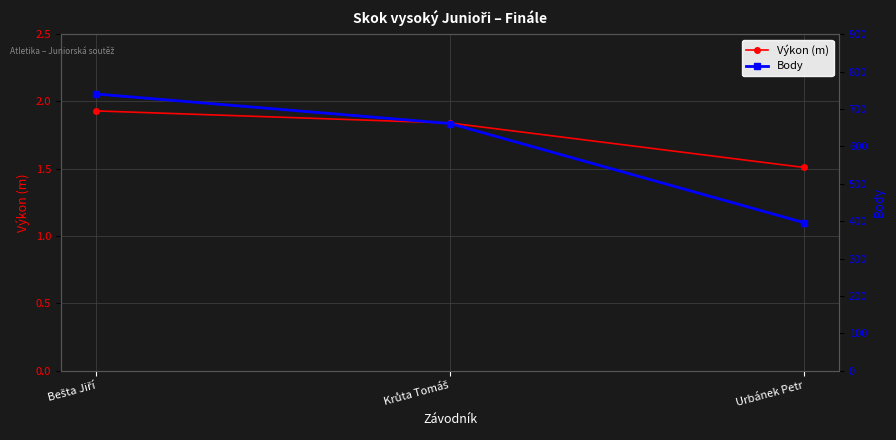

Which series has the largest range (max minus min)?

Body